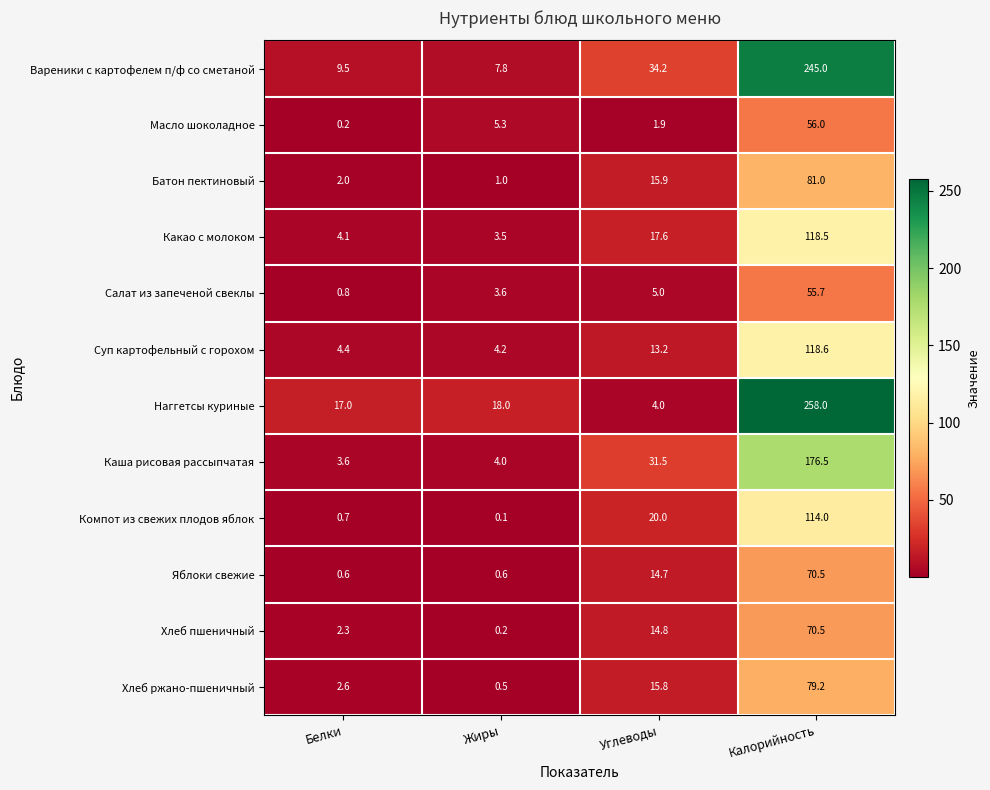

Read the Каша рисовая рассыпчатая value at Калорийность.

176.5